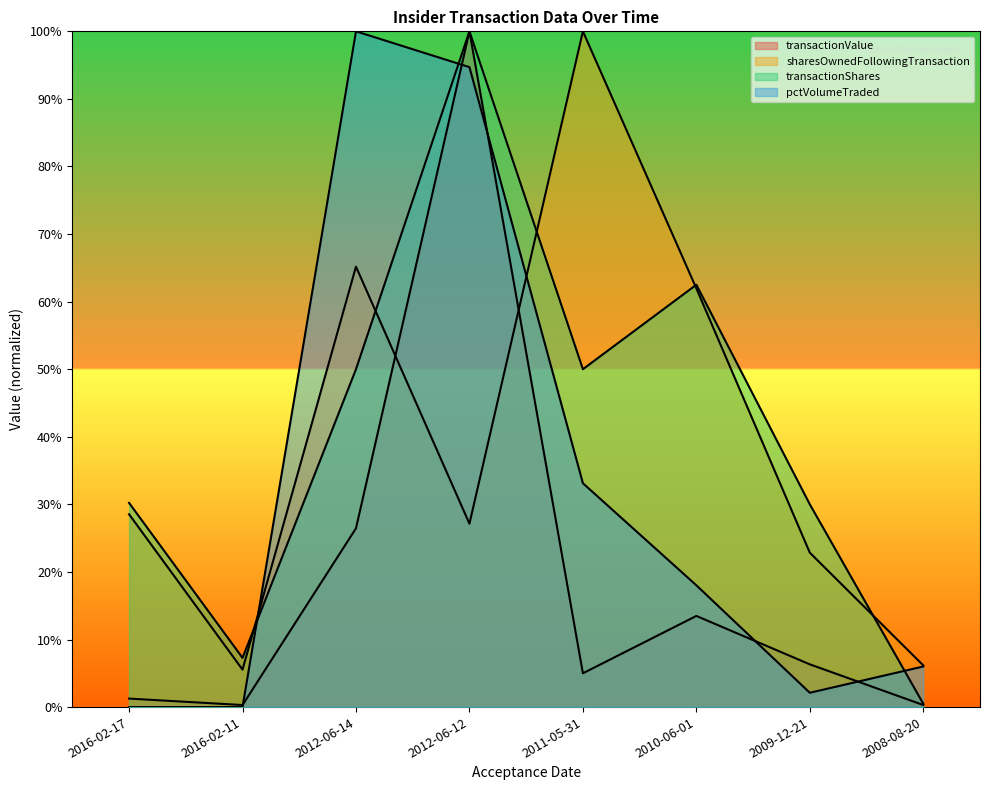

What is the sum of all transactionShares values?

3.3